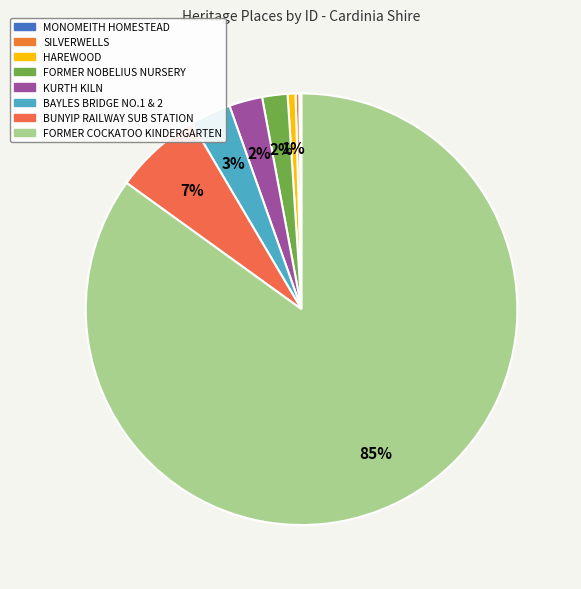

What is the smallest slice in the pie chart?

MONOMEITH HOMESTEAD